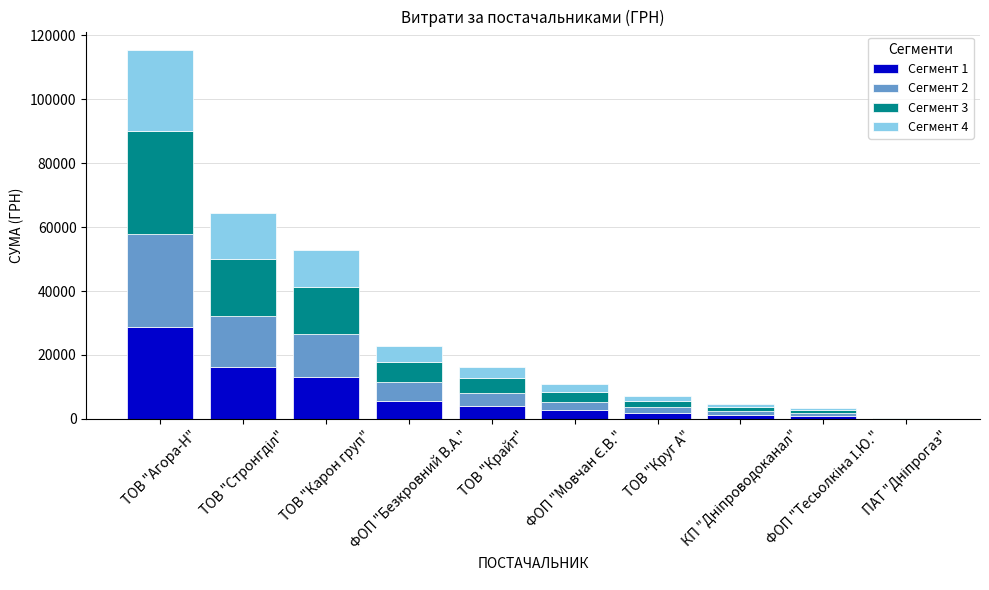

How many categories are shown in the chart?

10